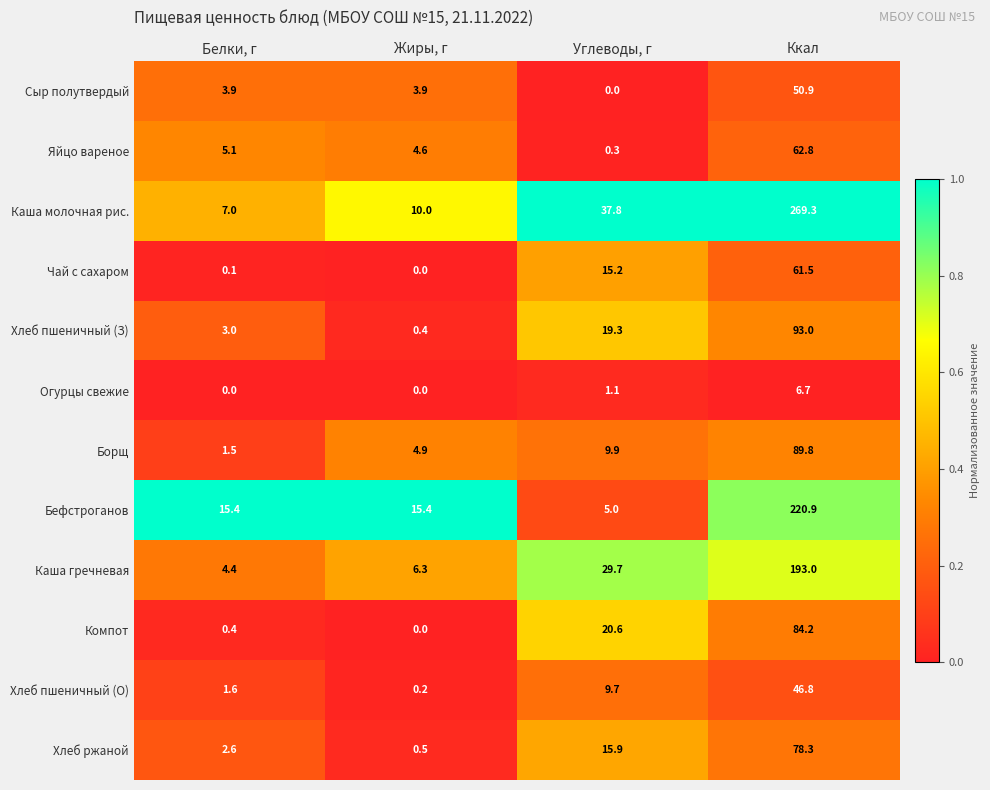

Which series changed the most between Жиры, г and Углеводы, г?

Каша молочная рис.